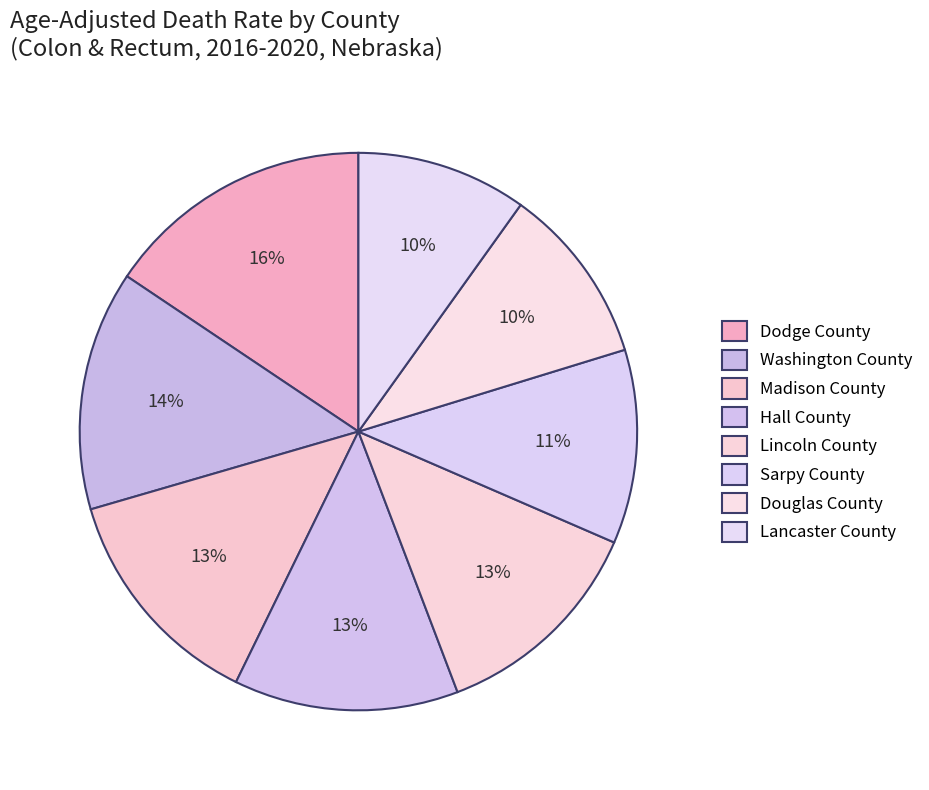

What percentage is NOT represented by Madison County?

86.7%